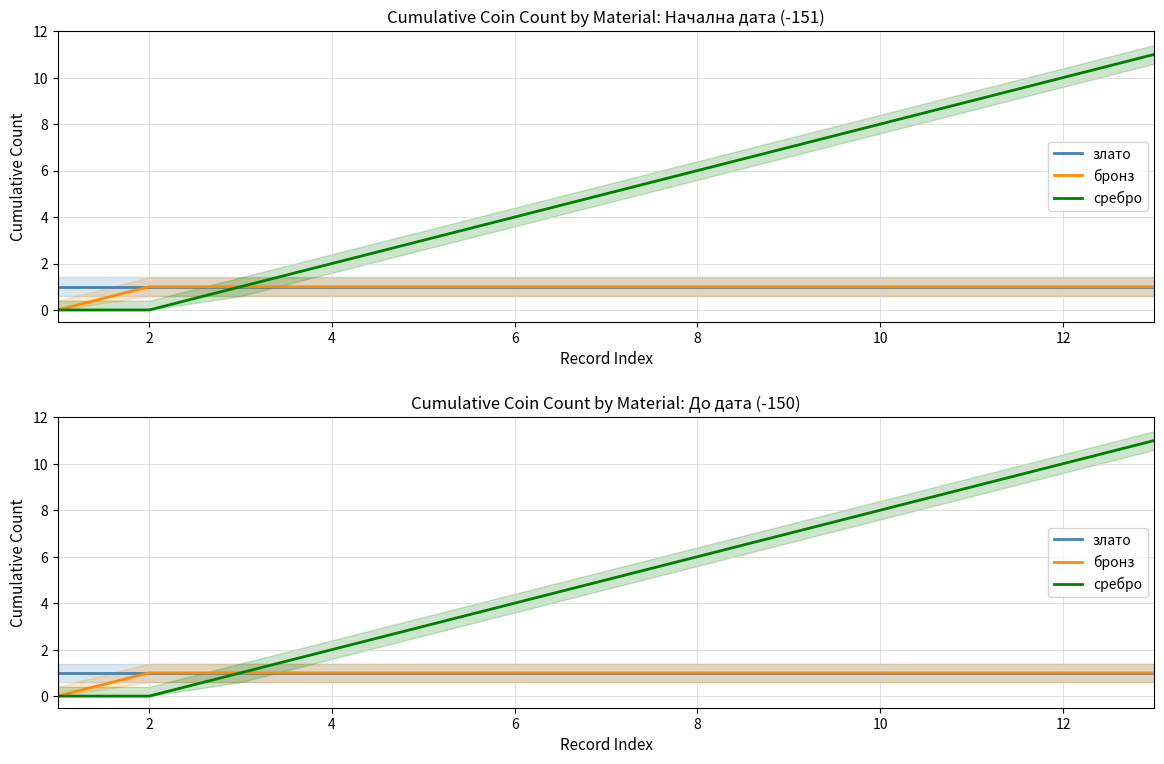

True or false: злато has more than 1 points higher than both neighbors.

False